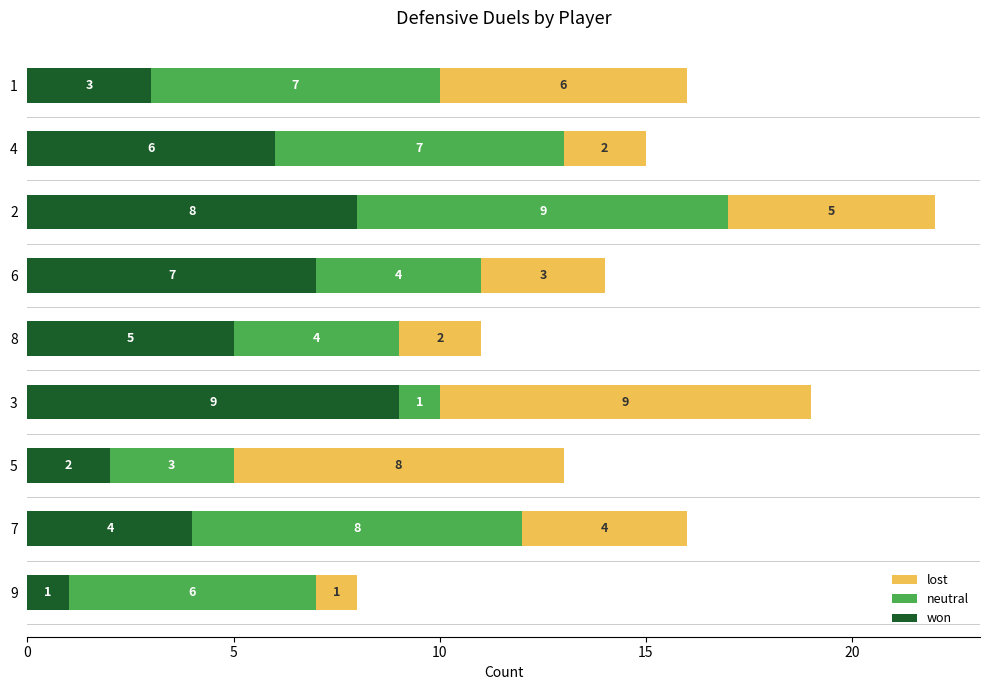

What is the total value across all series at 8?

11